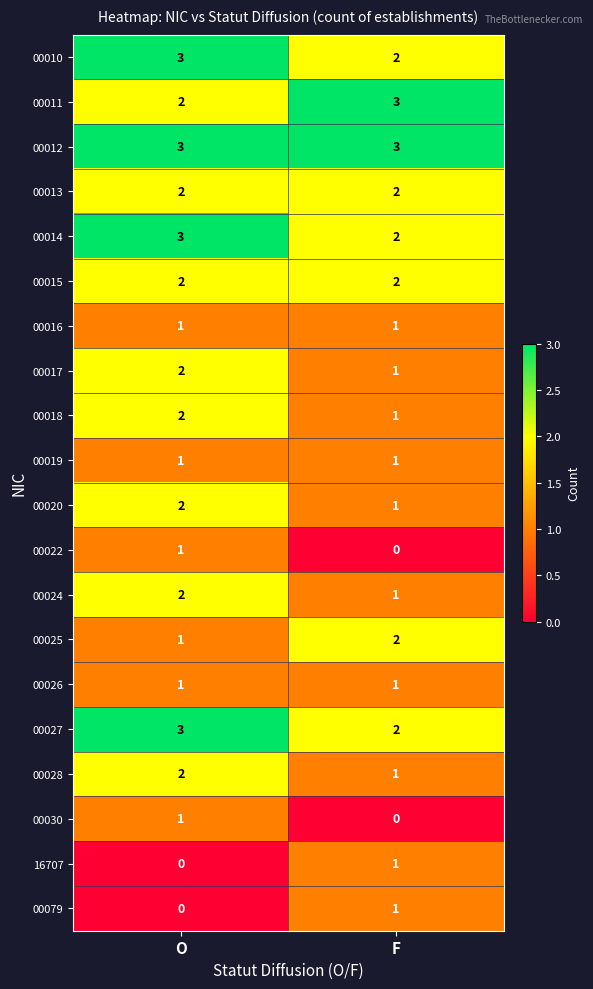

List the labels in order of 00024 value, largest first.

O, F